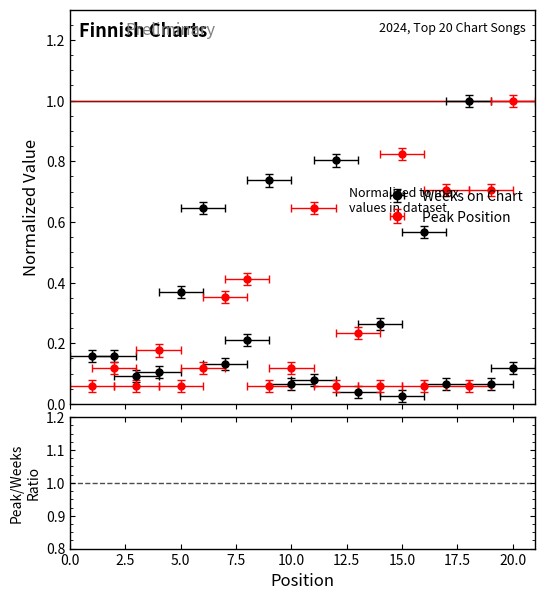

Which series ends up on top after the final intersection of Weeks on Chart and Peak Position?

Peak Position